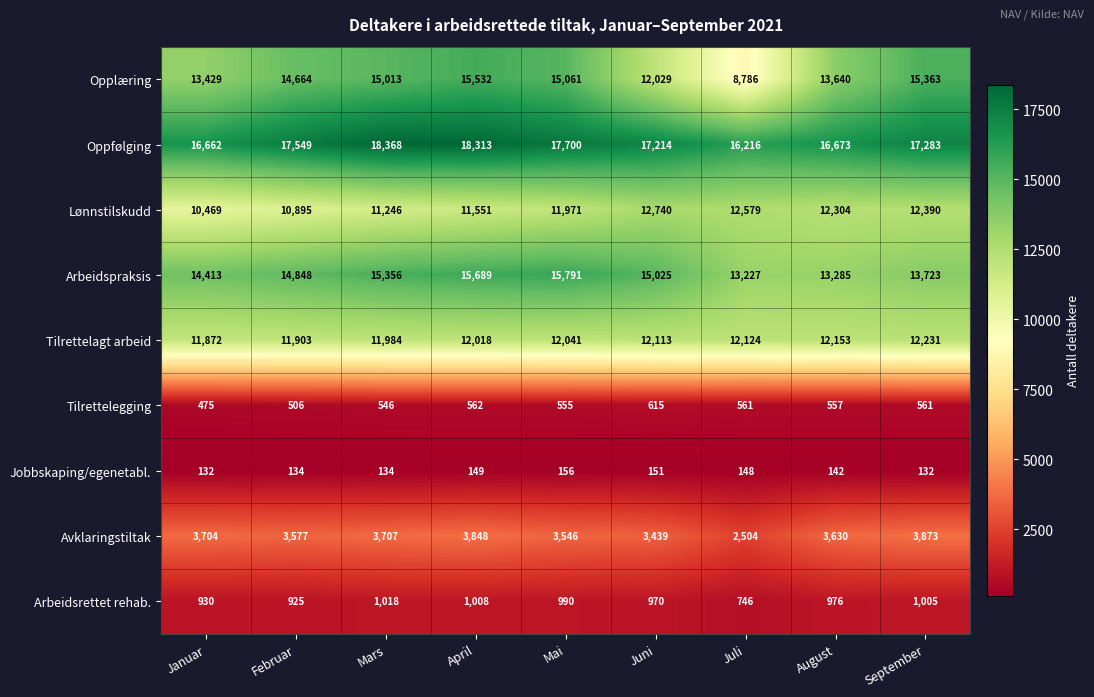

Which series has the widest spread of values?

Opplæring